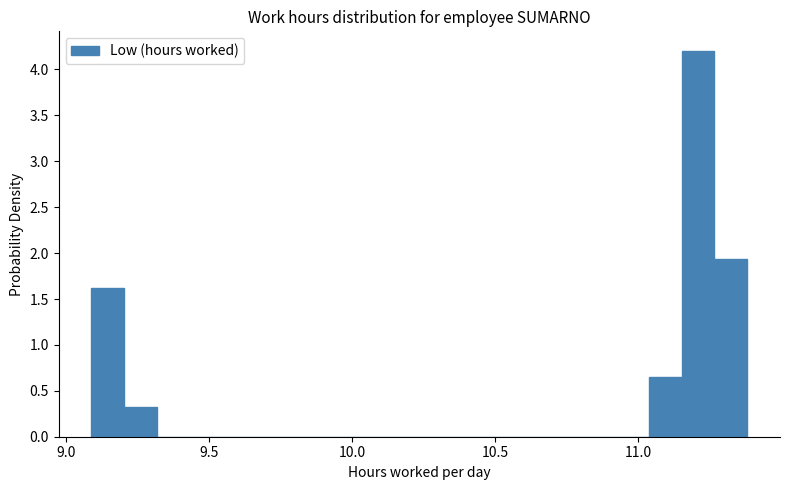

Around what value on the x-axis is the tallest bar? Give the approximate position of its centre, as read against the axis.

11.20